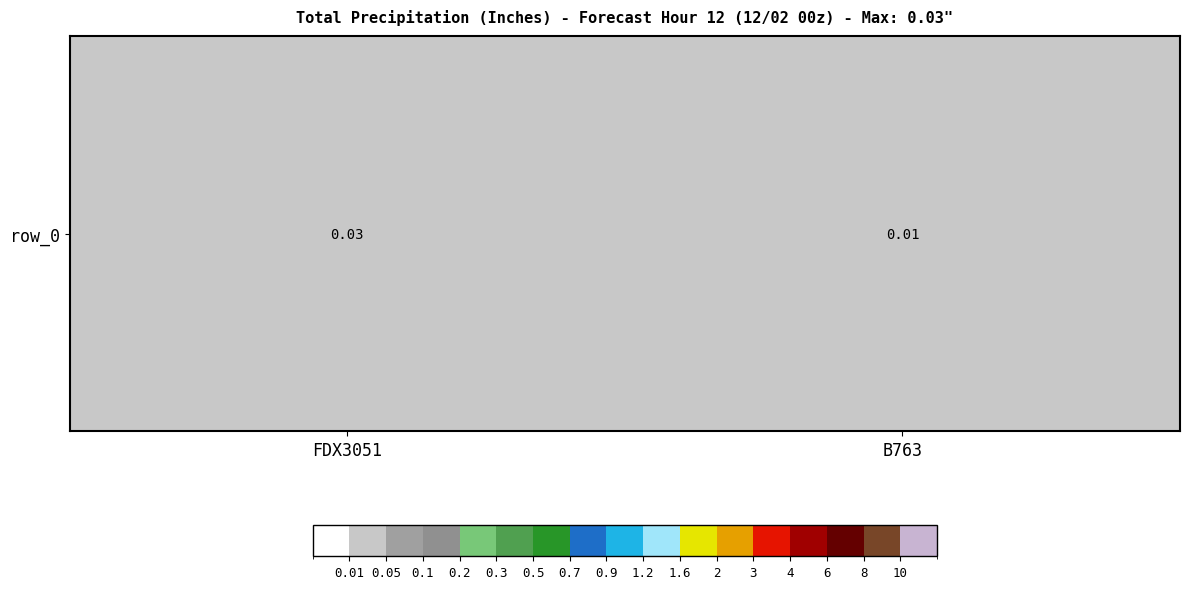

Which label corresponds to the smallest value in the chart?

B763